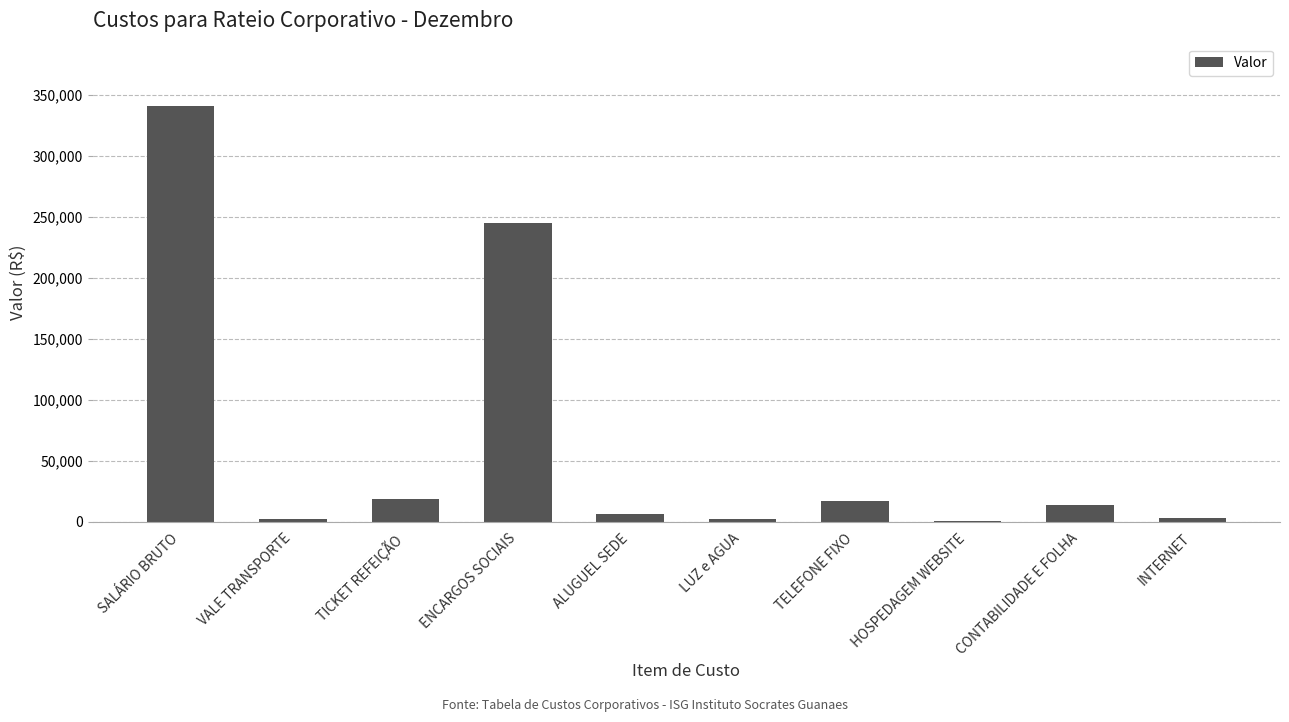

What is the difference between the values at VALE TRANSPORTE and LUZ e AGUA?

229.3